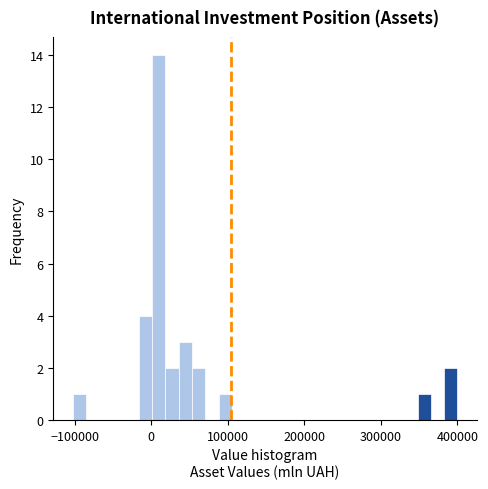

Around what value on the x-axis is the tallest bar? Give the approximate position of its centre, as read against the axis.

10000